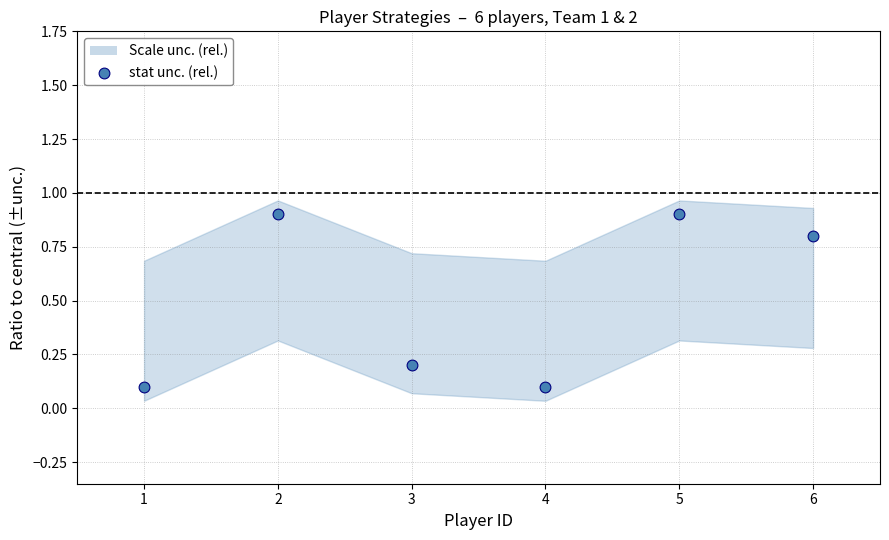

What is the average Y value?

0.5